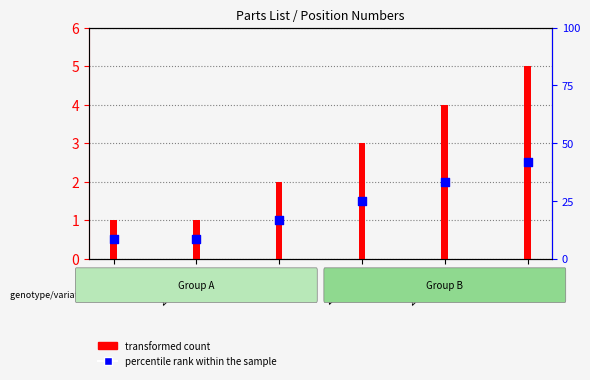

What are all the series names shown in the legend?

transformed count, percentile rank within the sample